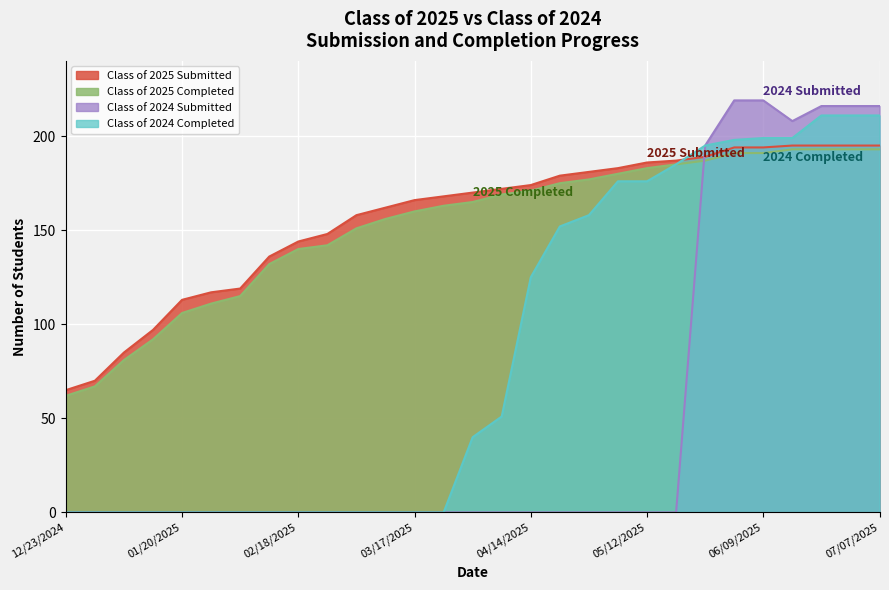

List the labels in order of Class of 2025 Submitted value, largest first.

06/16/2025, 06/21/2025, 06/30/2025, 07/07/2025, 06/02/2025, 06/09/2025, 05/26/2025, 05/19/2025, 05/12/2025, 05/06/2025, 04/28/2025, 04/21/2025, 04/14/2025, 04/07/2025, 03/31/2025, 03/24/2025, 03/17/2025, 03/10/2025, 03/03/2025, 02/24/2025, 02/18/2025, 02/10/2025, 02/03/2025, 01/27/2025, 01/20/2025, 01/14/2025, 01/06/2025, 12/30/2024, 12/23/2024